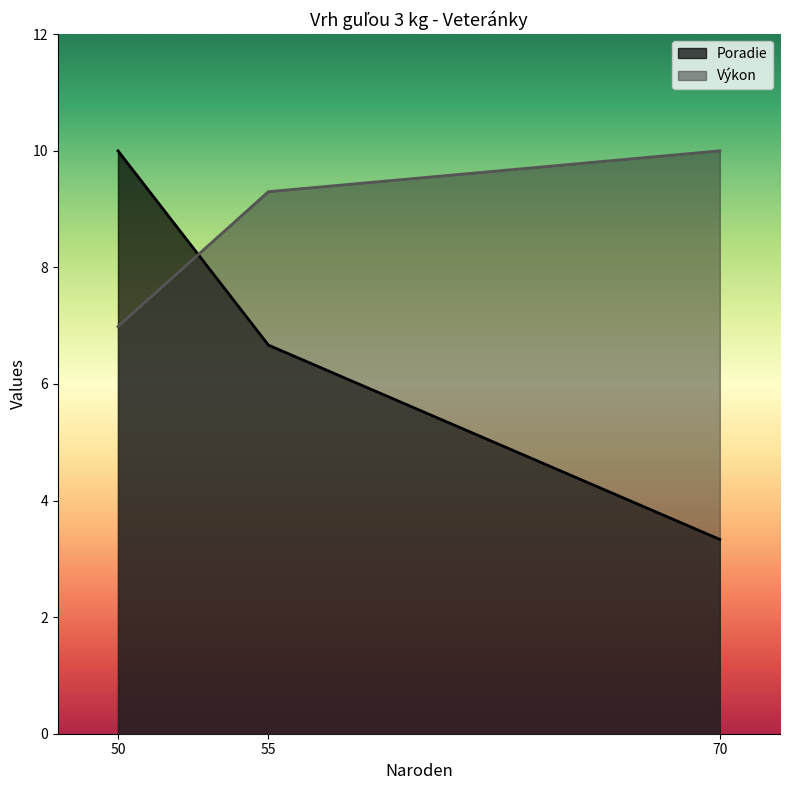

What is the difference between the second highest and minimum values in the Poradie series?

3.3